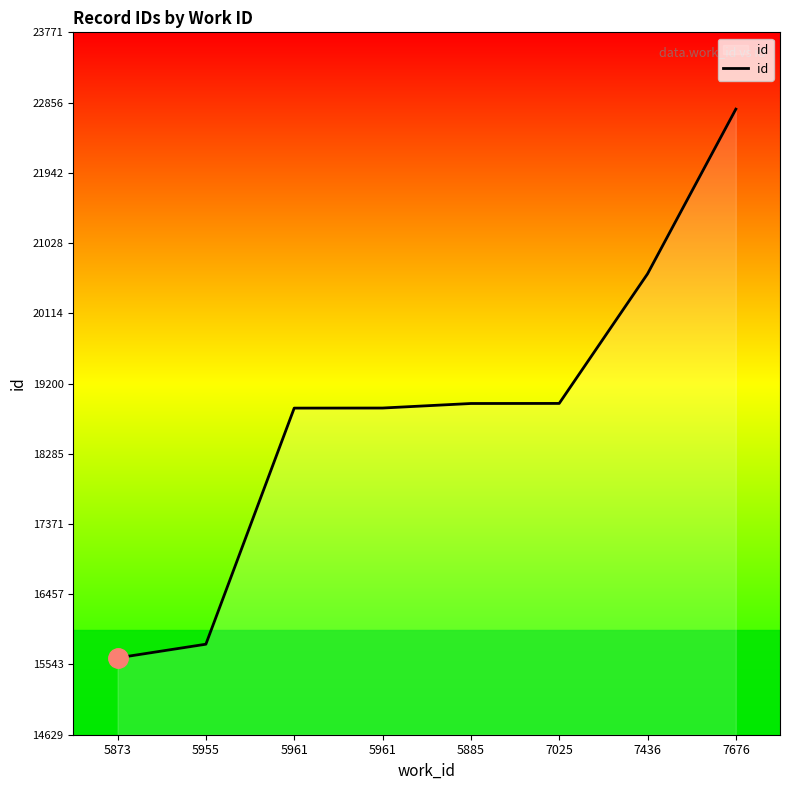

How many lines are shown in the chart?

1